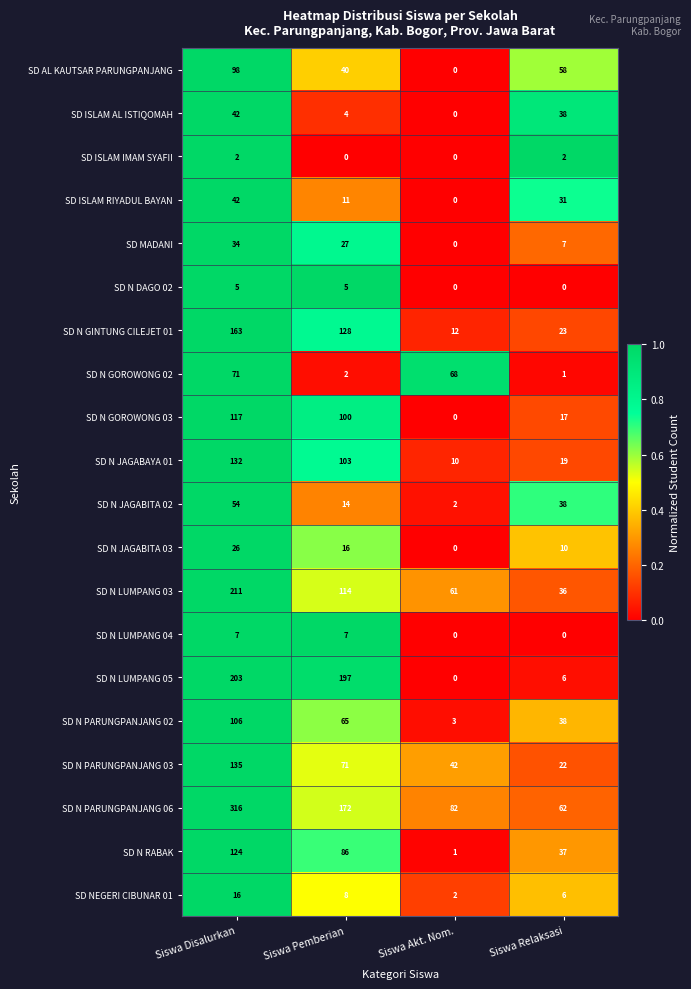

Count the SD N LUMPANG 03 values in the range 61 to 211.

3